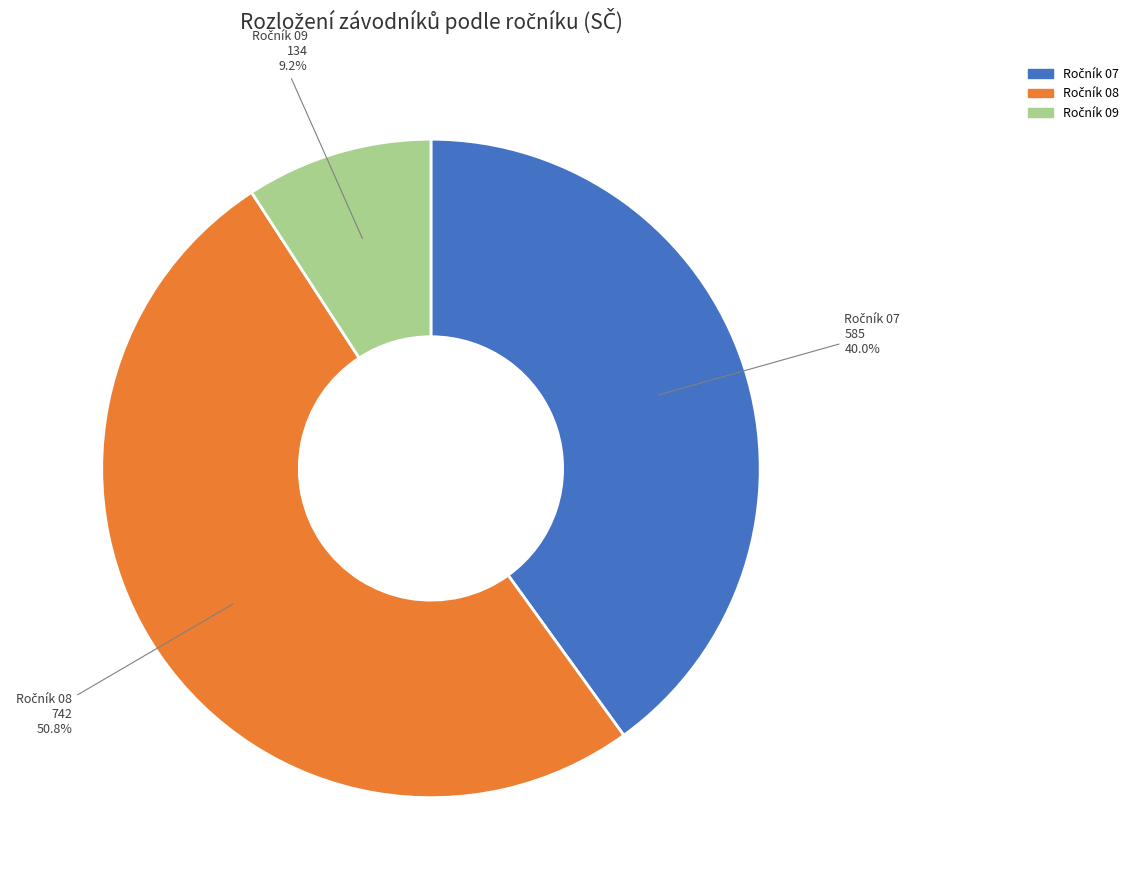

Is there any slice that represents more than half of the pie?

Yes